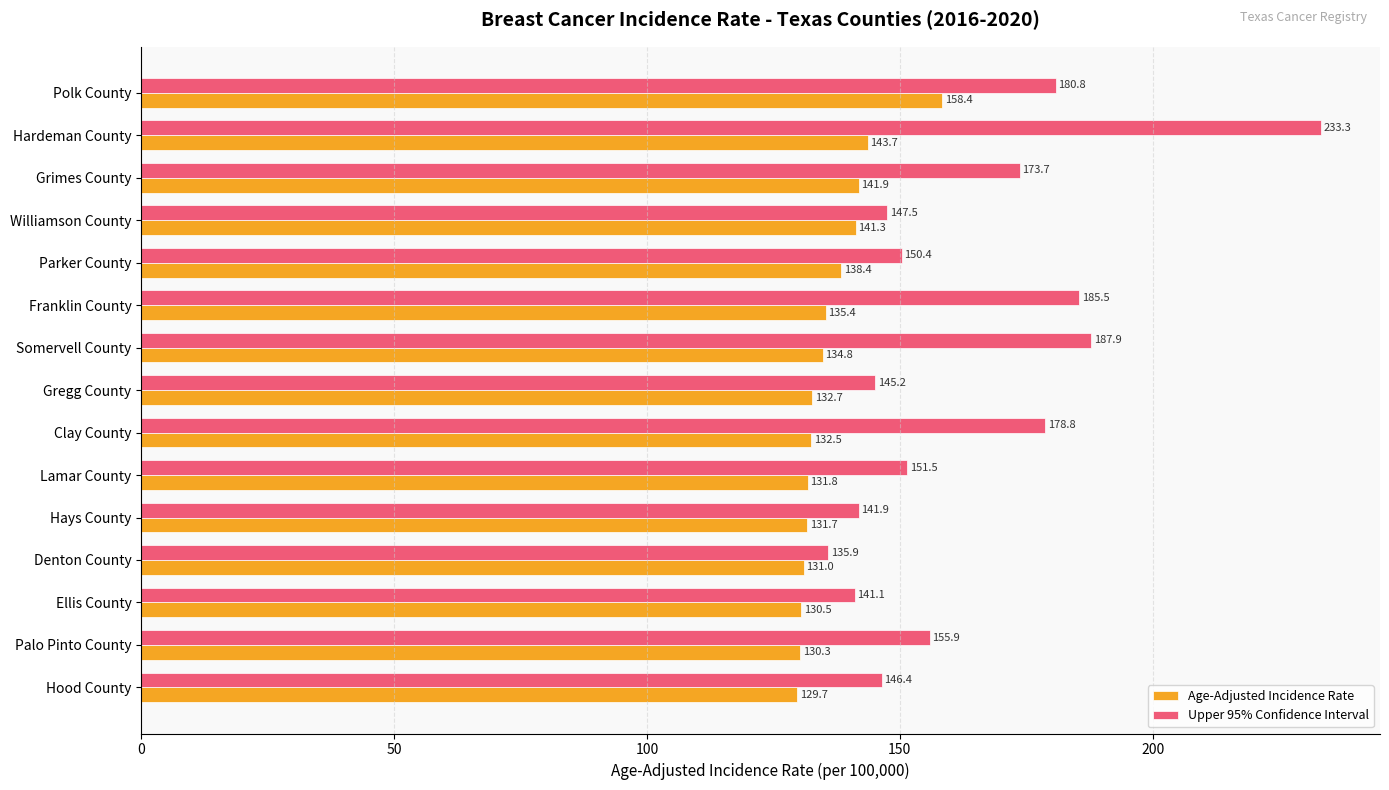

Which series changed the most between Williamson County and Denton County?

Upper 95% Confidence Interval